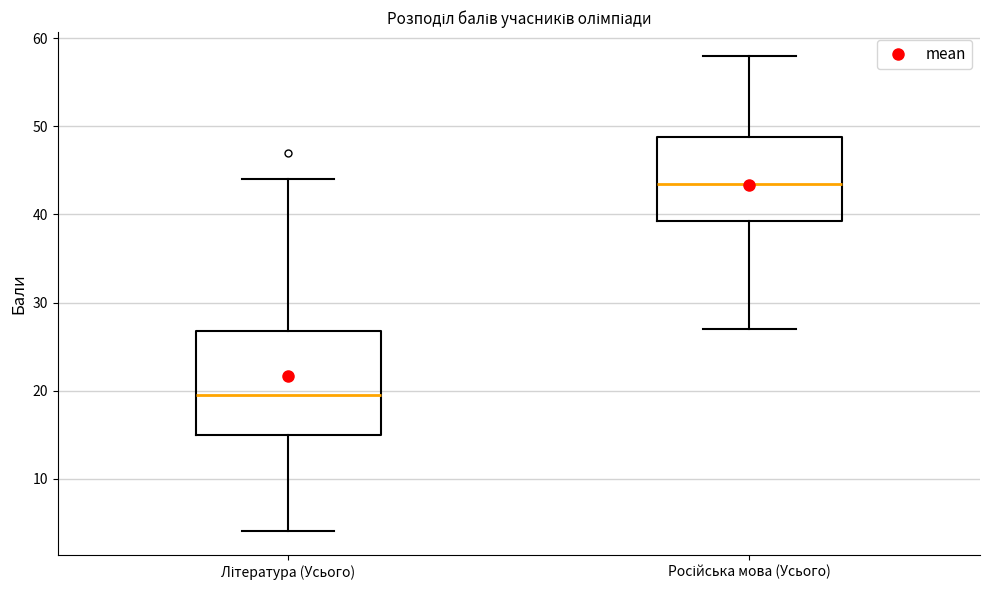

Which box is the tallest, from its lower edge to its upper edge?

Література (Усього)